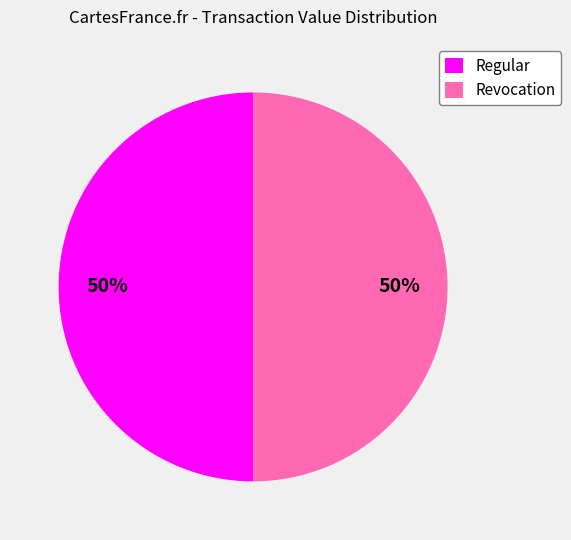

Do Regular and Revocation together represent more than half of the pie?

Yes